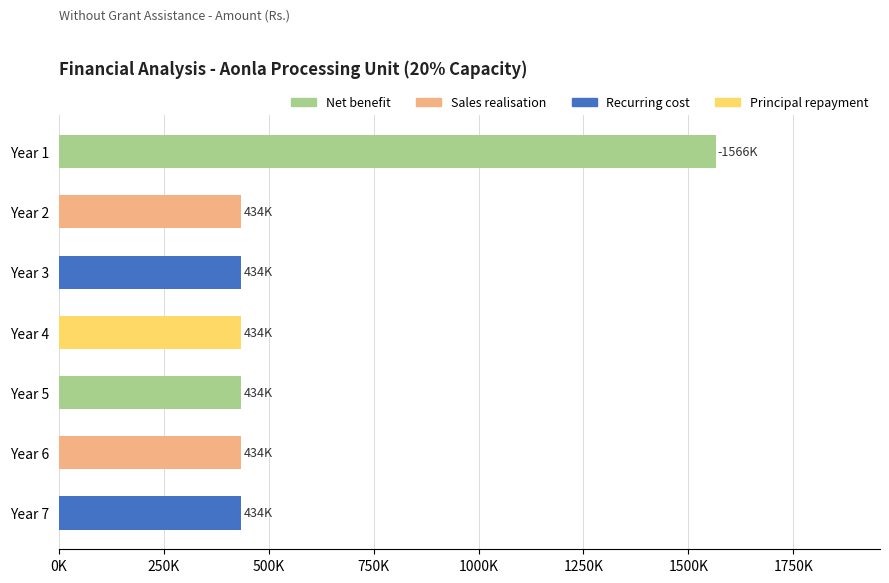

Are the bars horizontal?

Yes